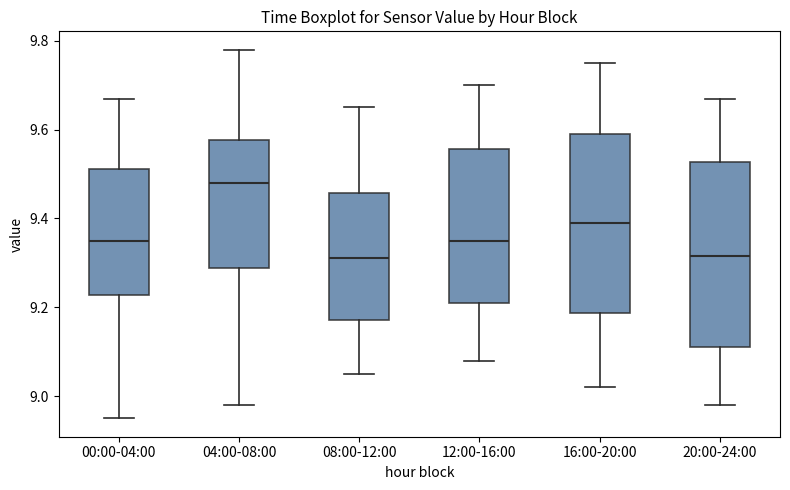

Where does the lower whisker of the box for 08:00-12:00 end on the y-axis? The values are not printed on the chart, so give them approximately, as read against the axis.

9.06